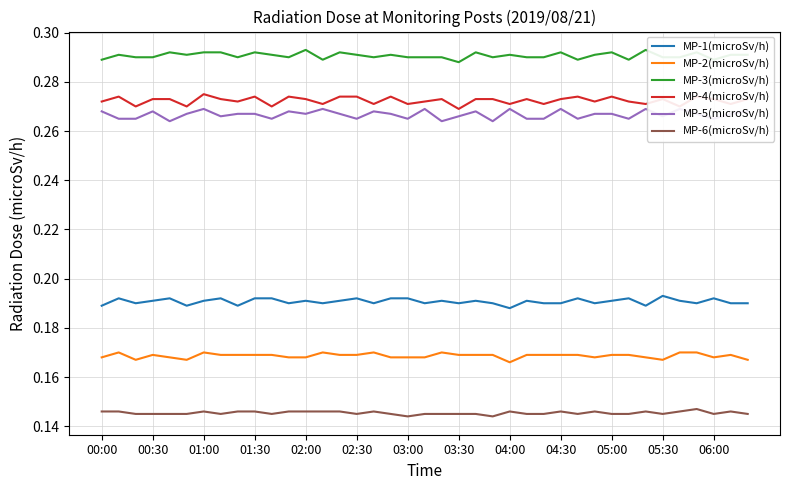

The value of MP-1(microSv/h) at 01:00 is 0.3. True or false?

False